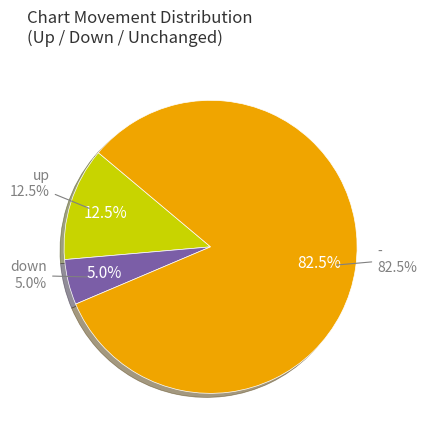

Count the number of slices in the pie.

3